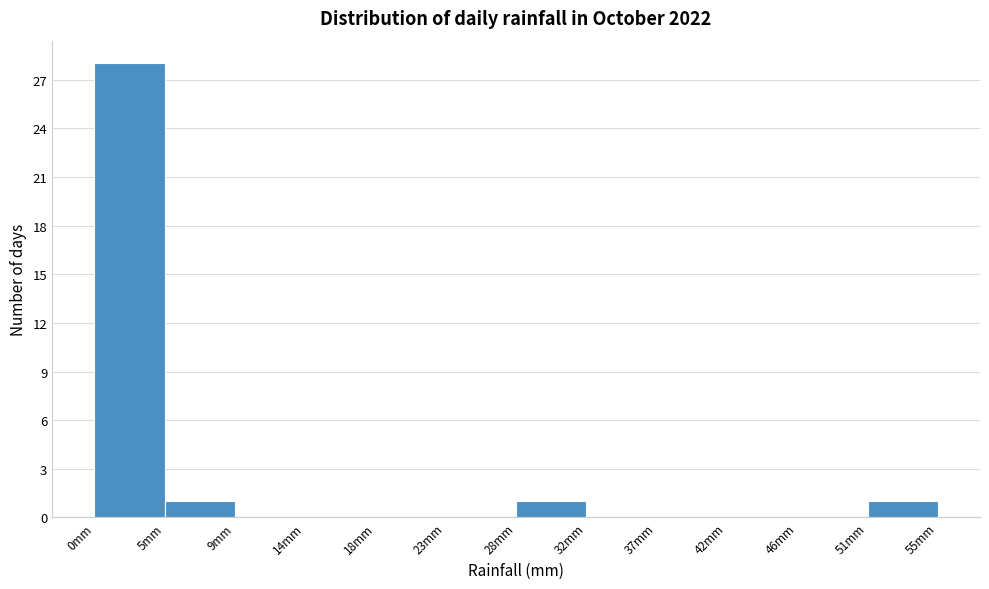

How tall is the bar that spans 27.5 to 32.5 on the x-axis? Neither the bar edges nor the heights are printed on the chart, so give them approximately, as read against the axes.

1